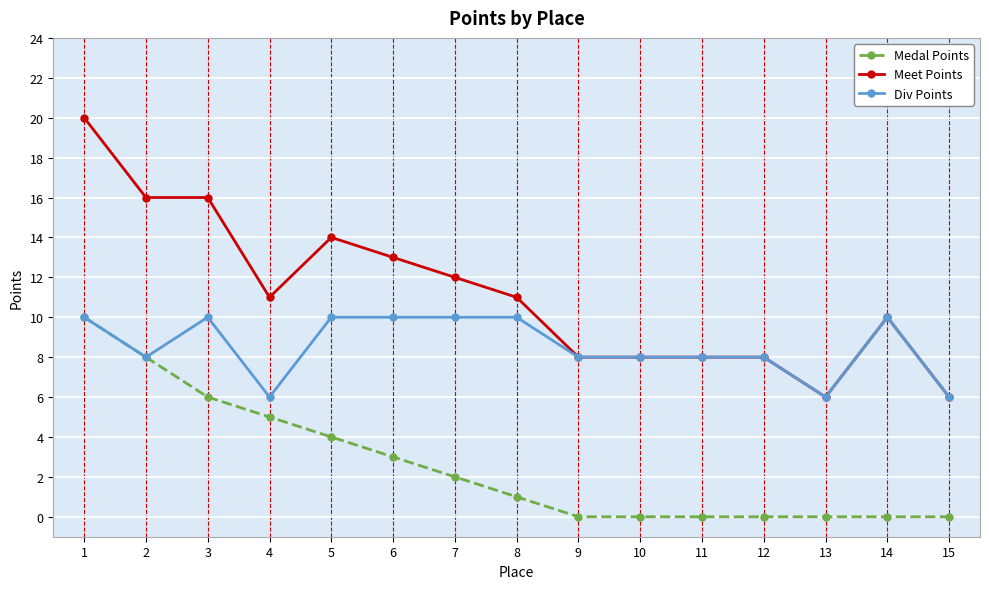

Is it true that Div Points equals 8 at 10?

True